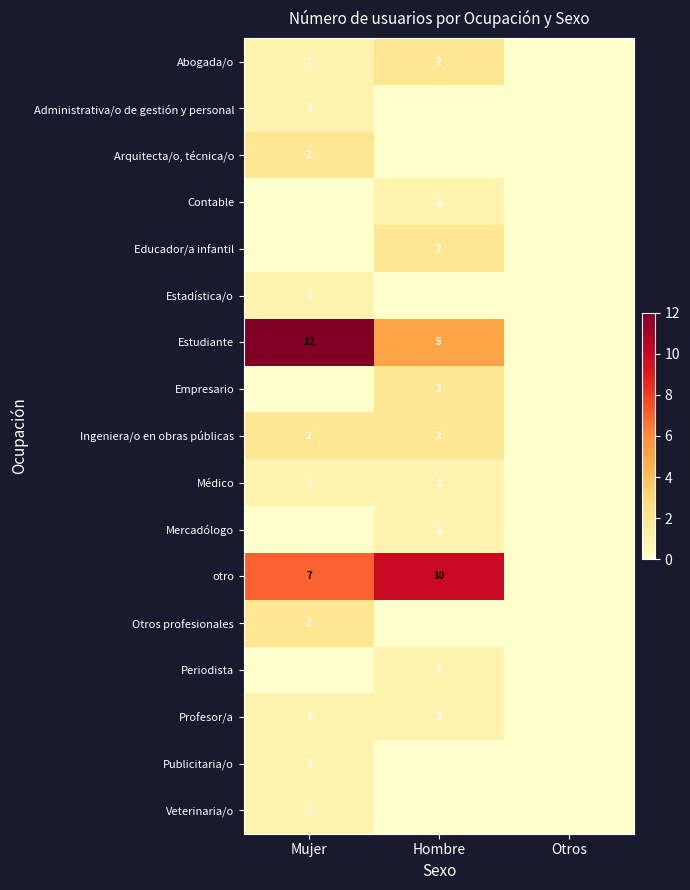

How many series are shown in this chart?

17